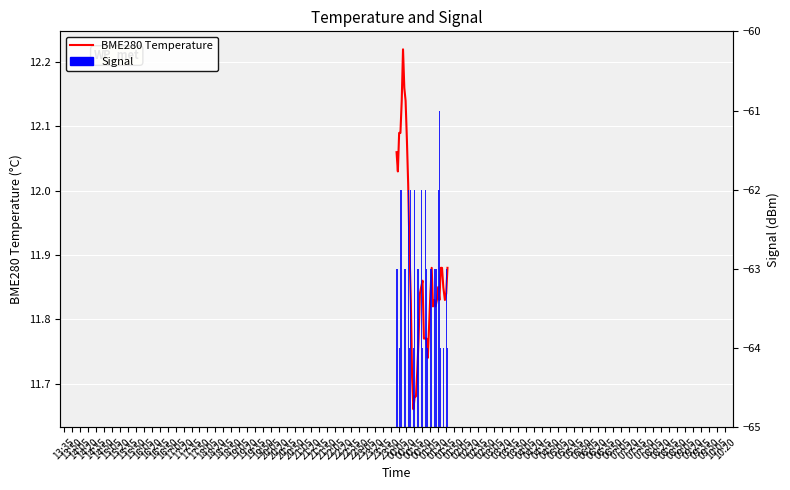

What is the difference between the values at 17:20 and 22:50?

0.2